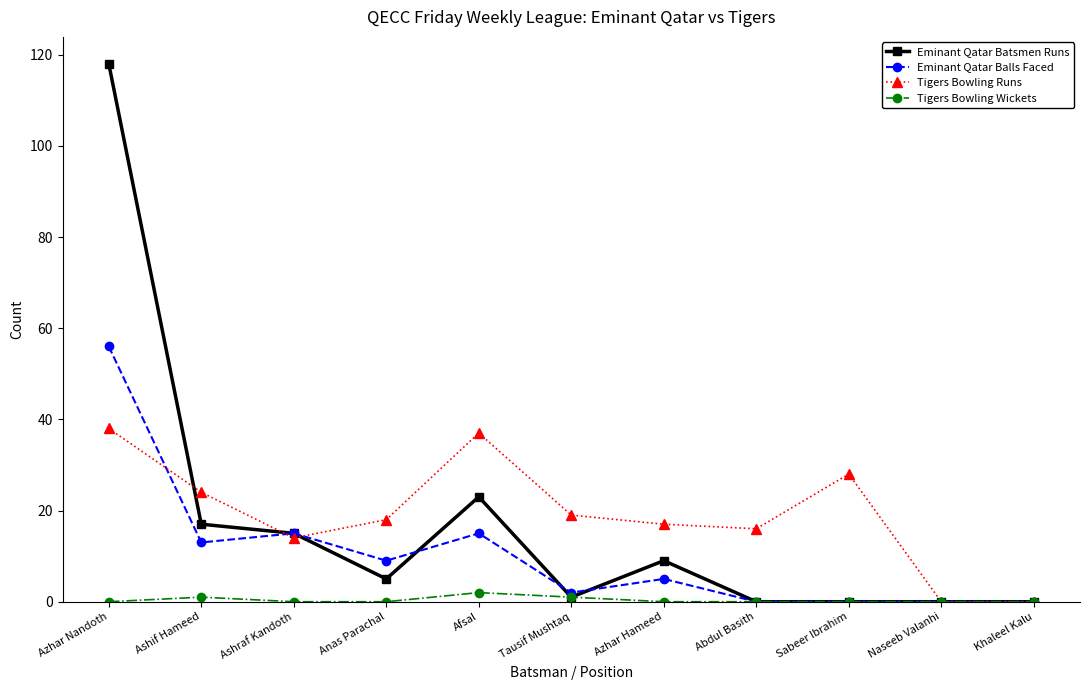

Between Azhar Nandoth and Sabeer Ibrahim, which series saw the biggest shift?

Eminant Qatar Batsmen Runs